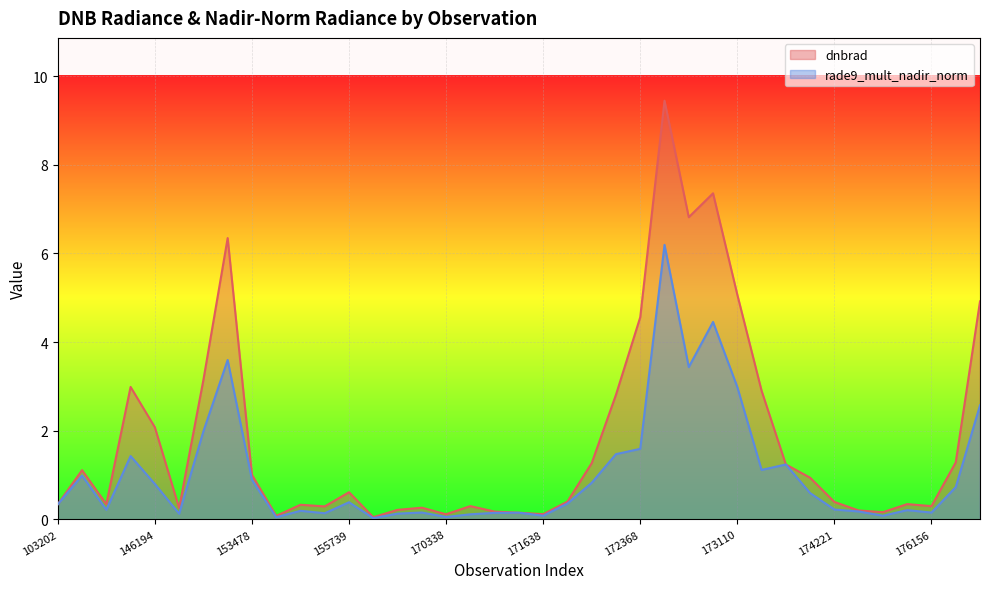

At which category does rade9_mult_nadir_norm reach its first local valley?

2